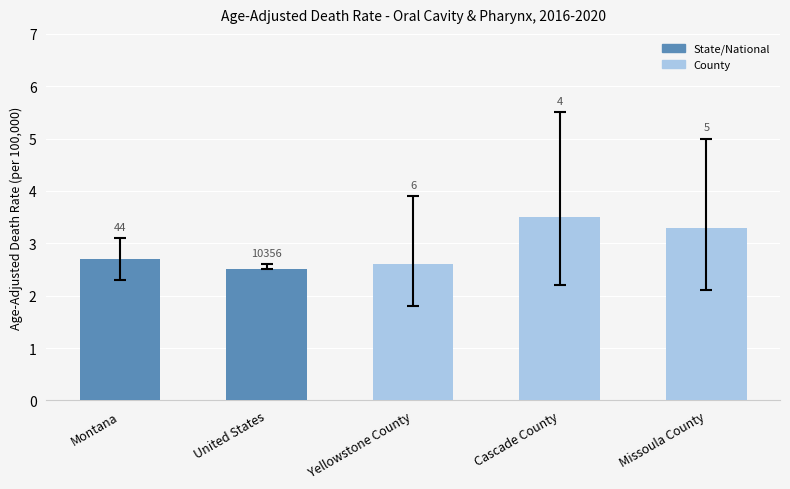

How many bars are there in total?

5